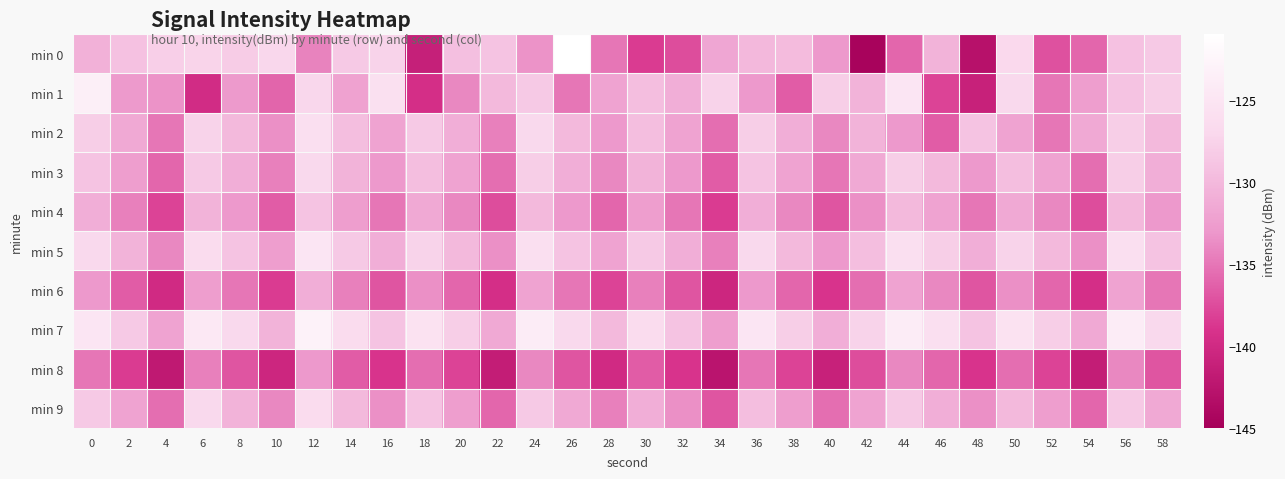

How many distinct data groups are displayed?

10